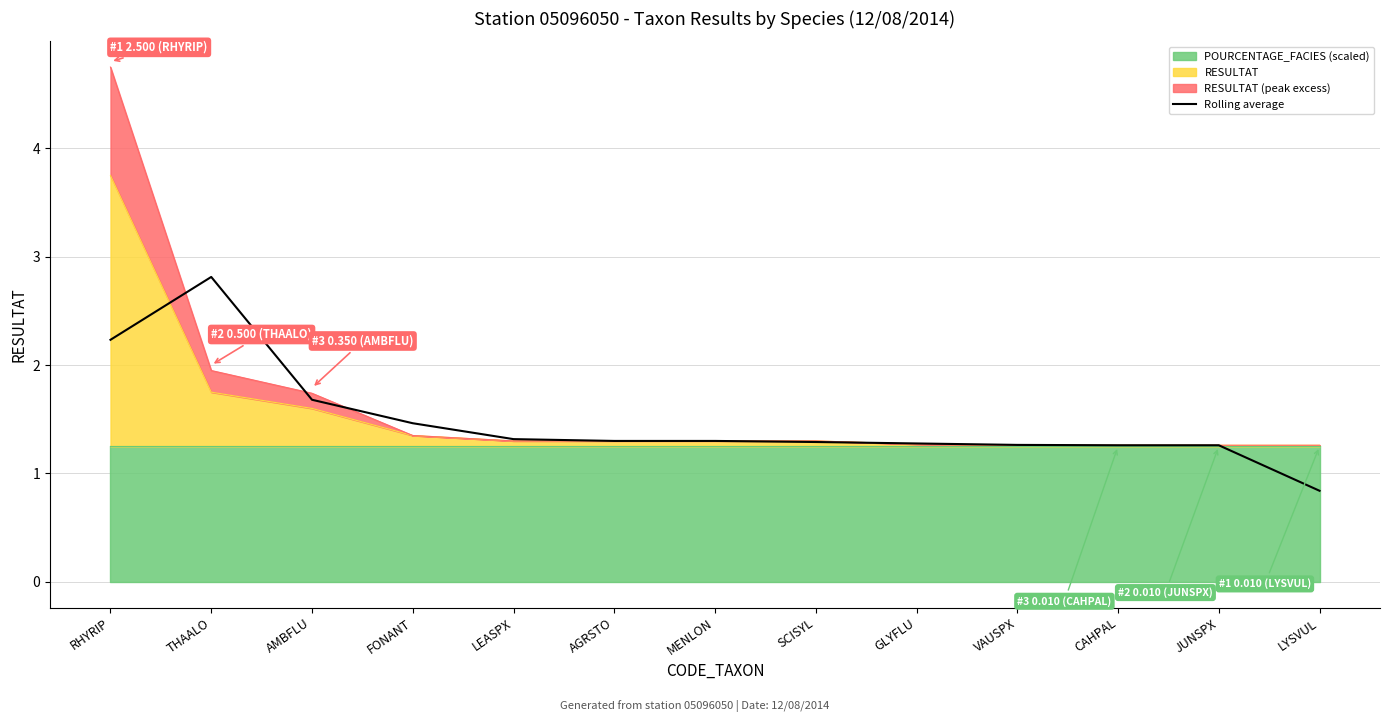

Reading left to right, extract all data points from this chart.

RHYRIP=2.2	THAALO=2.8	AMBFLU=1.7	FONANT=1.5	LEASPX=1.3	AGRSTO=1.3	MENLON=1.3	SCISYL=1.3	GLYFLU=1.3	VAUSPX=1.3	CAHPAL=1.3	JUNSPX=1.3	LYSVUL=0.8